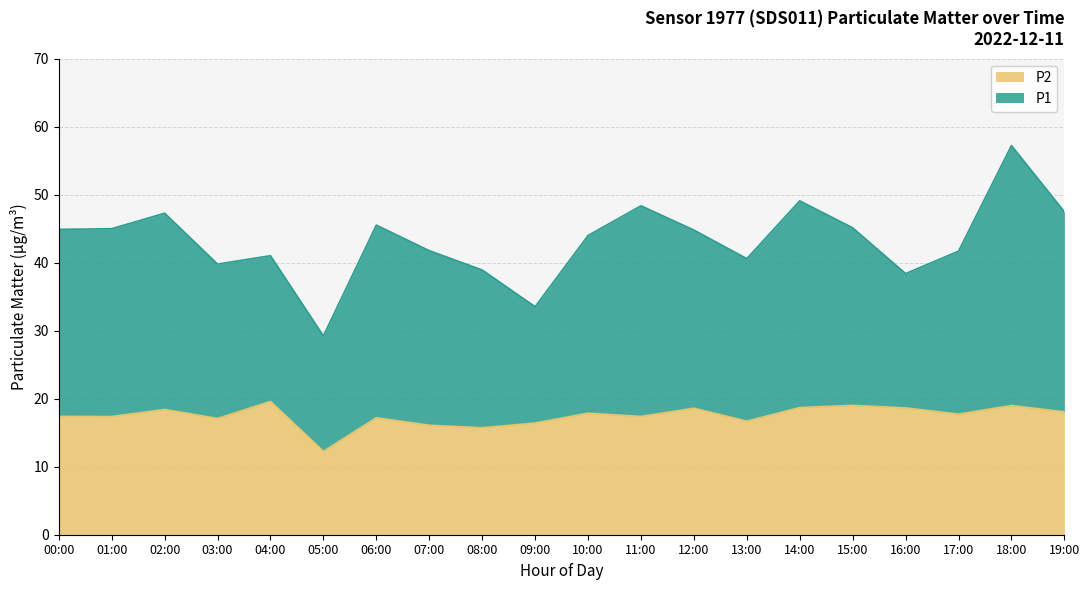

True or false: P1 and P2 cross at least once.

False